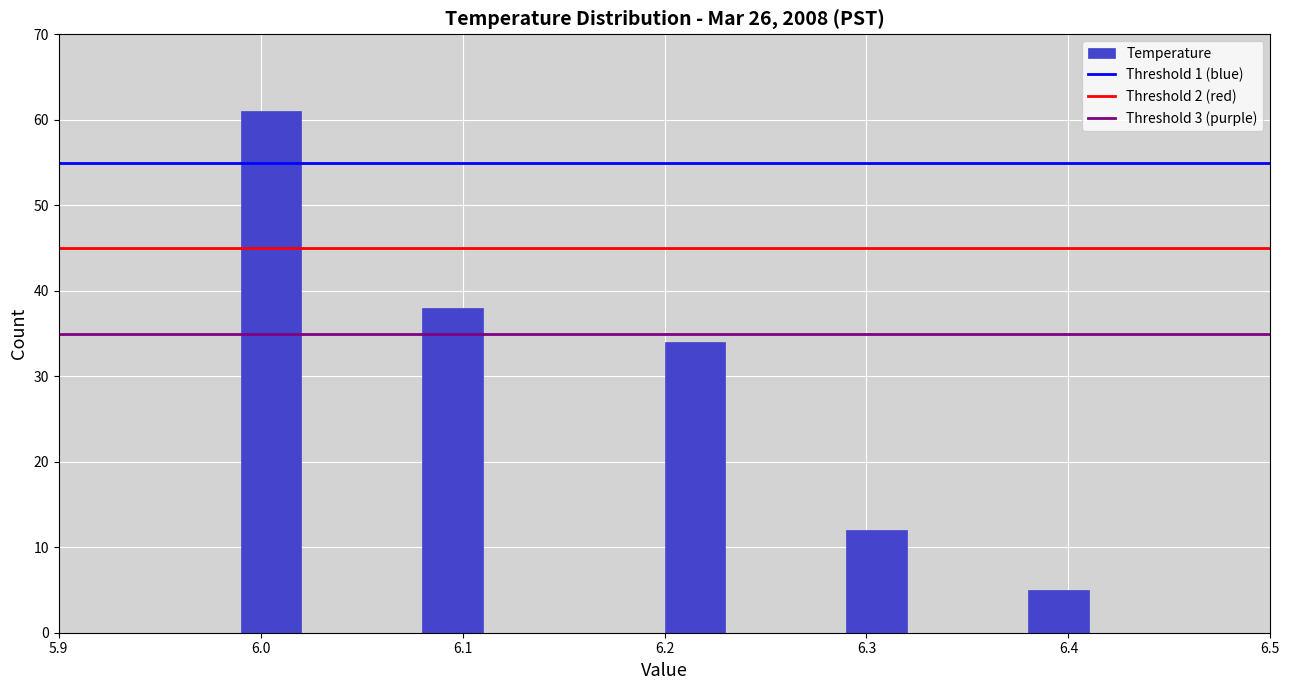

Read against the x-axis, roughly where is the centre of the tallest bar?

6.01